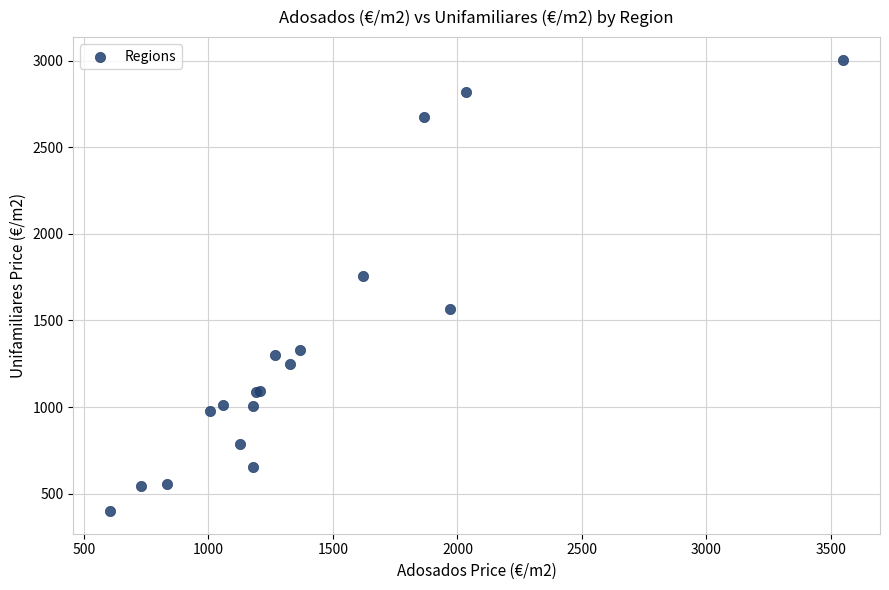

What Y value in the scatter plot is closest to 1702?

1758.0